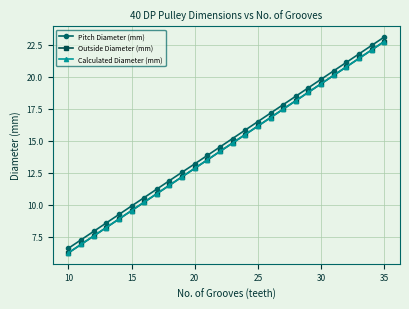

What is the maximum value for Outside Diameter (mm)?

22.7